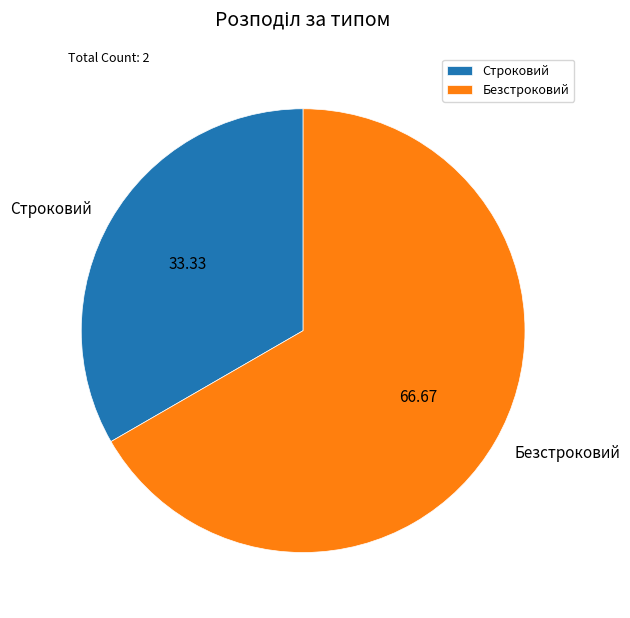

Rank the categories by value from highest to lowest.

Безстроковий, Строковий